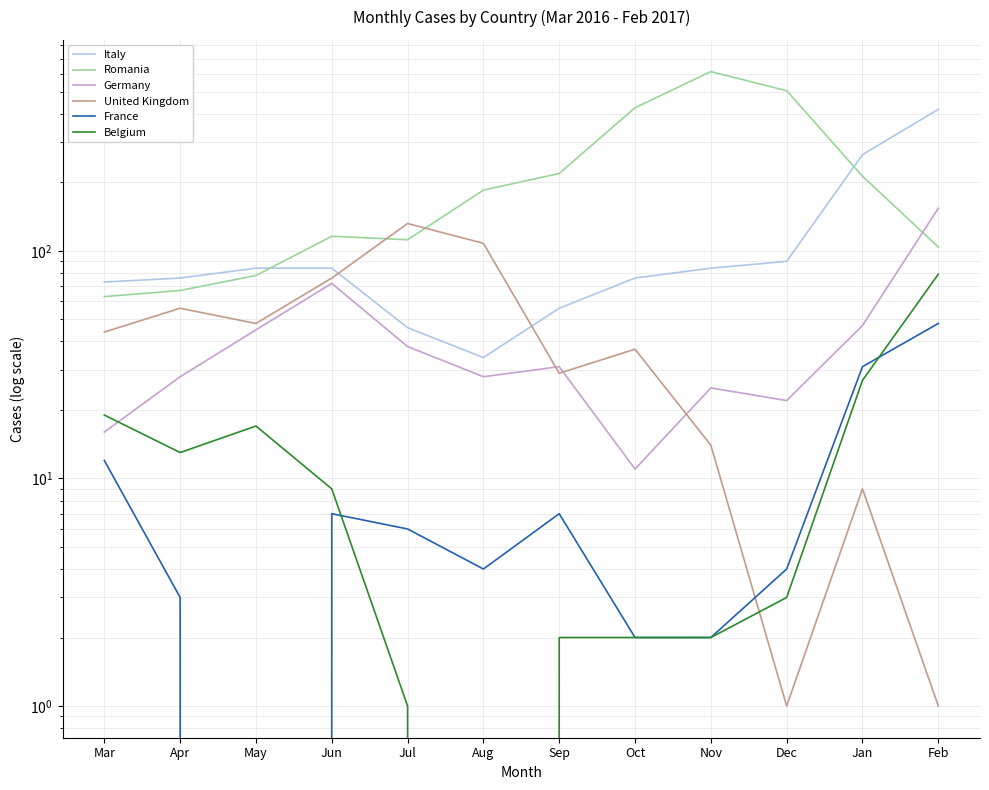

What is the sum of all France values?

126